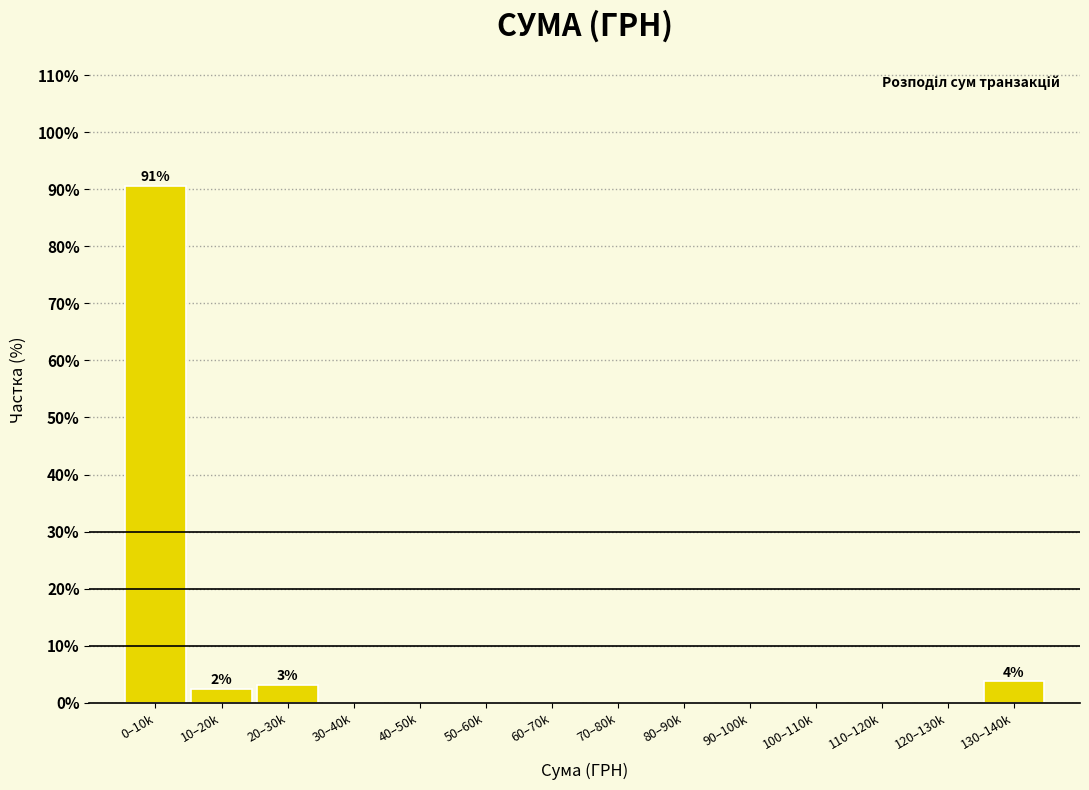

Reading left to right, transcribe all the data shown in this chart.

0–10k=90.6	10–20k=2.5	20–30k=3.1	30–40k=0.0	40–50k=0.0	50–60k=0.0	60–70k=0.0	70–80k=0.0	80–90k=0.0	90–100k=0.0	100–110k=0.0	110–120k=0.0	120–130k=0.0	130–140k=3.8